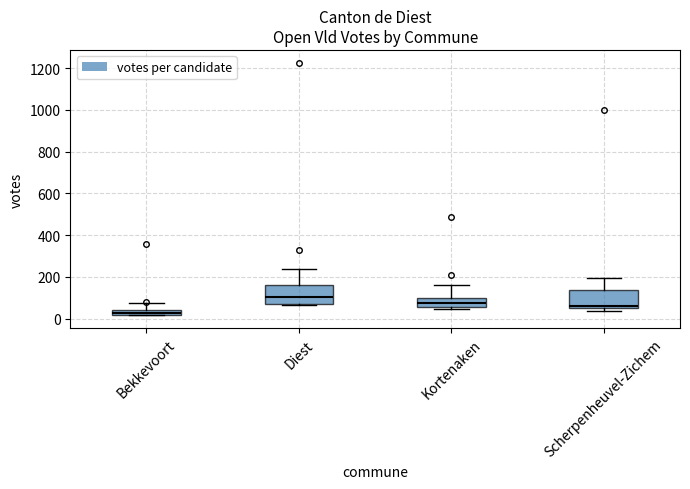

Where is the upper edge of the box for Bekkevoort on the y-axis? The values are not printed on the chart, so give them approximately, as read against the axis.

40